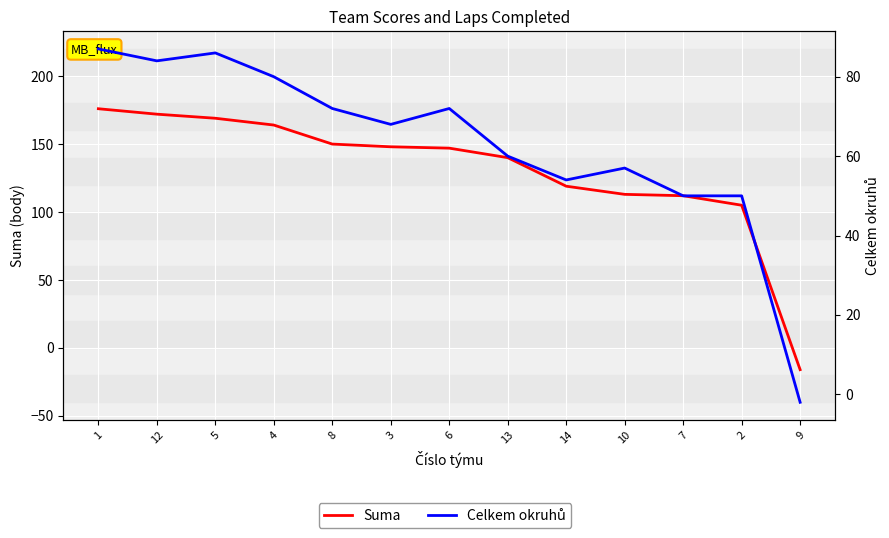

At which label does Suma reach its minimum?

9